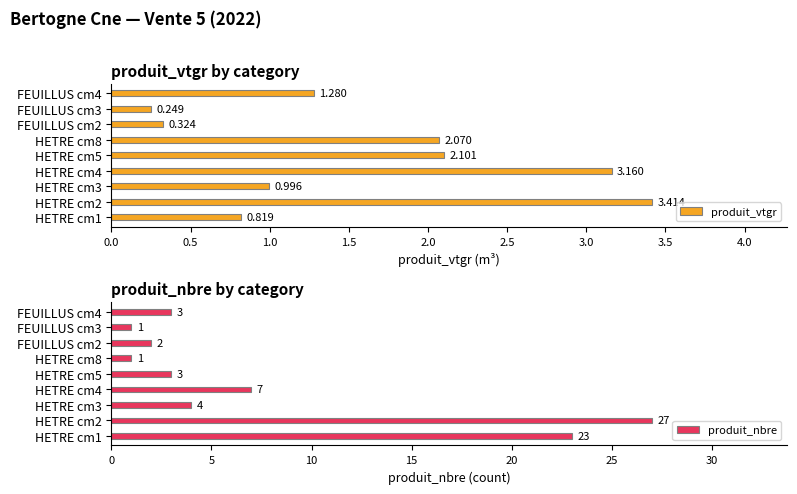

At which label does produit_nbre reach its peak?

HETRE cm2